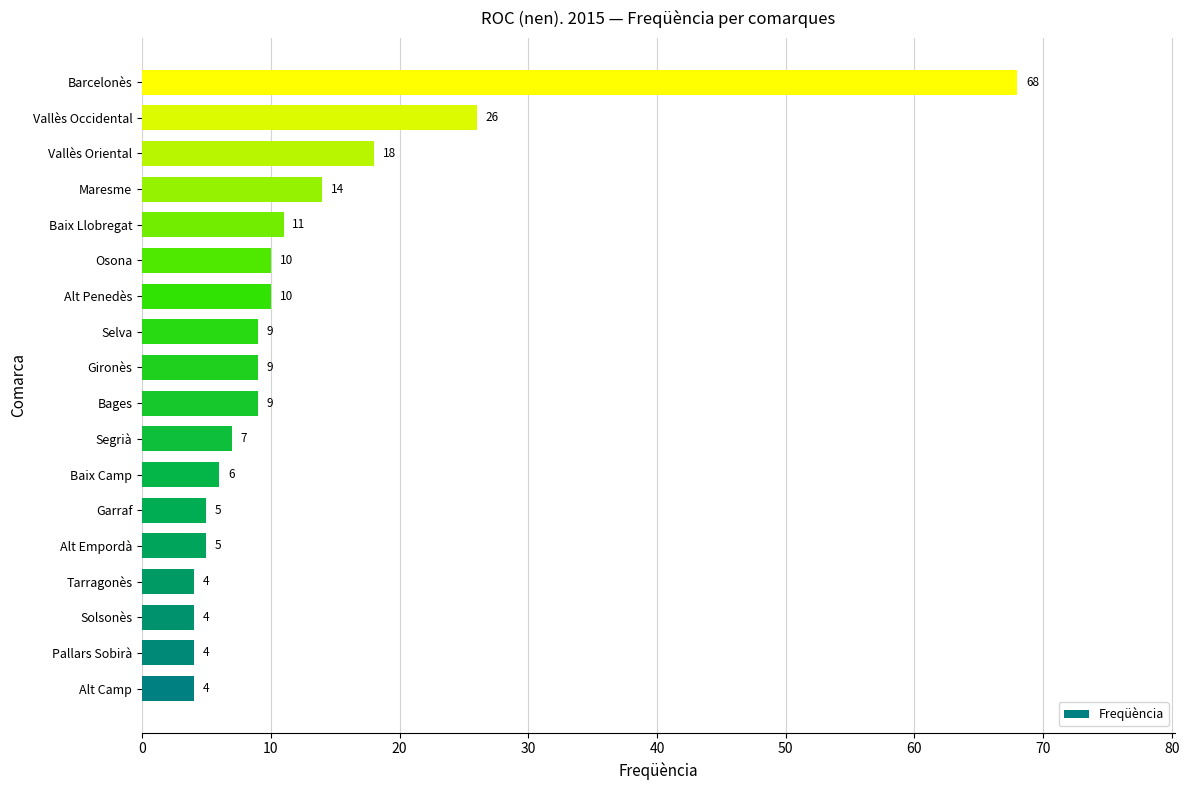

At which label is the value closest to 36?

Vallès Occidental